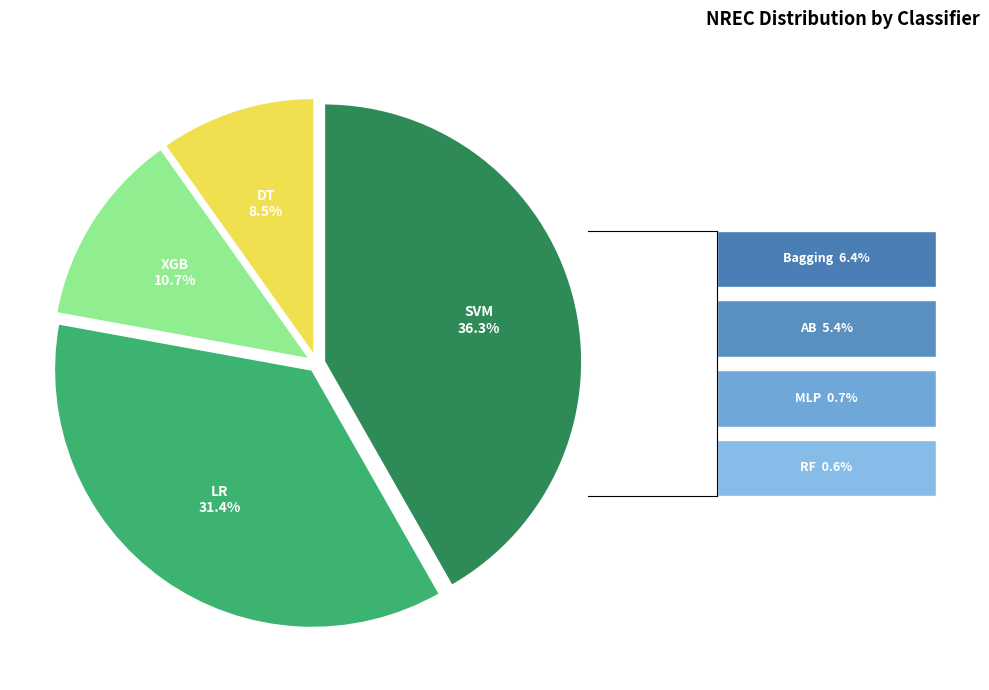

Between AB and RF, which is larger?

AB